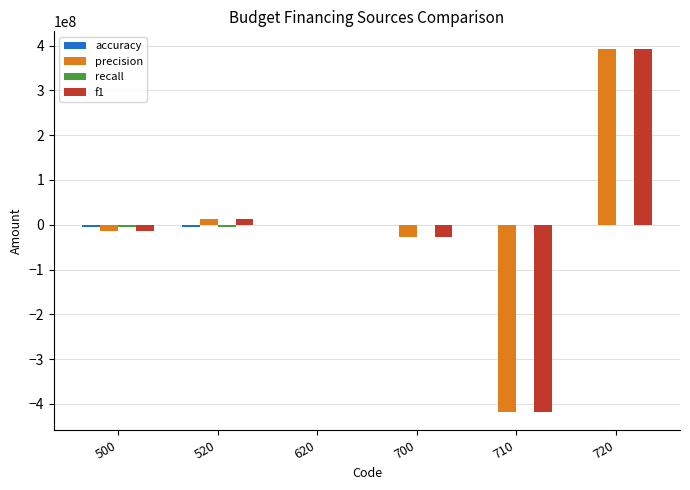

What is the sum of all precision values?

-52841944.5